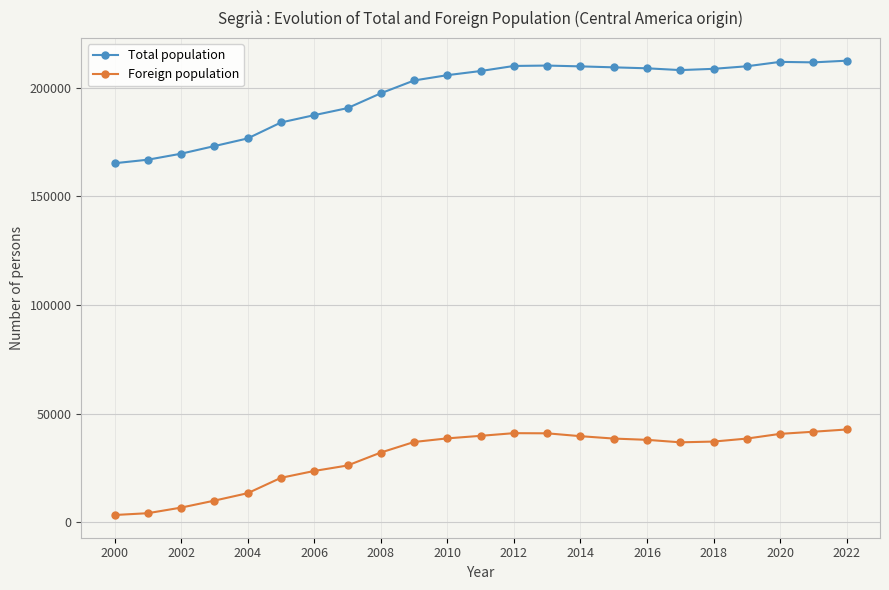

What is the sum of all Total population values?

4537623